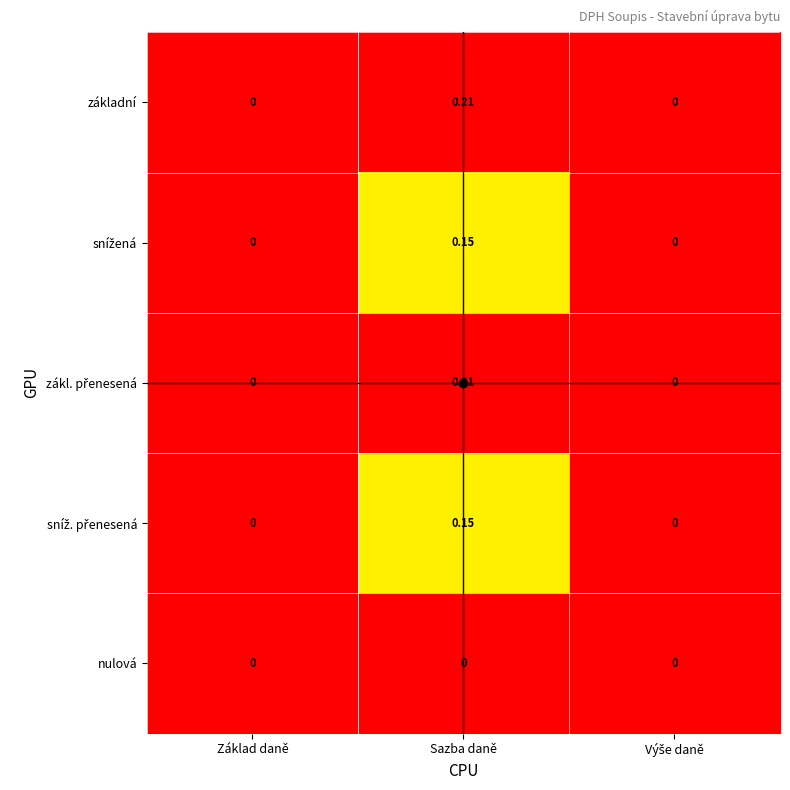

Count the number of data series in this chart.

5